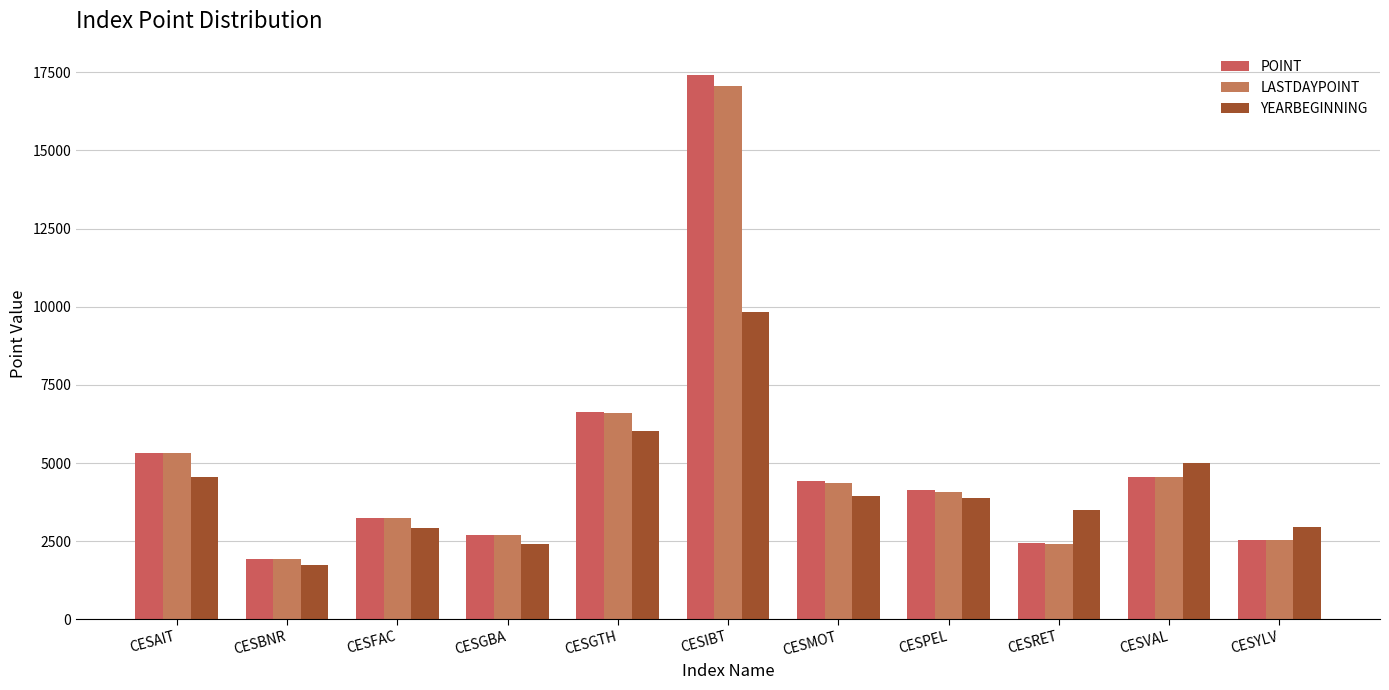

Reading right to left, extract all data points from this chart.

POINT: CESYLV=2536.9	CESVAL=4553.0	CESRET=2434.4	CESPEL=4135.0	CESMOT=4418.9	CESIBT=17425.2	CESGTH=6644.8	CESGBA=2703.5	CESFAC=3241.6	CESBNR=1928.5	CESAIT=5307.7
LASTDAYPOINT: CESYLV=2531.4	CESVAL=4548.9	CESRET=2424.6	CESPEL=4085.4	CESMOT=4361.9	CESIBT=17078.4	CESGTH=6603.3	CESGBA=2706.9	CESFAC=3257.1	CESBNR=1918.5	CESAIT=5322.8
YEARBEGINNING: CESYLV=2953.6	CESVAL=5000.2	CESRET=3504.8	CESPEL=3870.6	CESMOT=3933.9	CESIBT=9816.7	CESGTH=6026.7	CESGBA=2394.9	CESFAC=2928.0	CESBNR=1738.9	CESAIT=4558.3